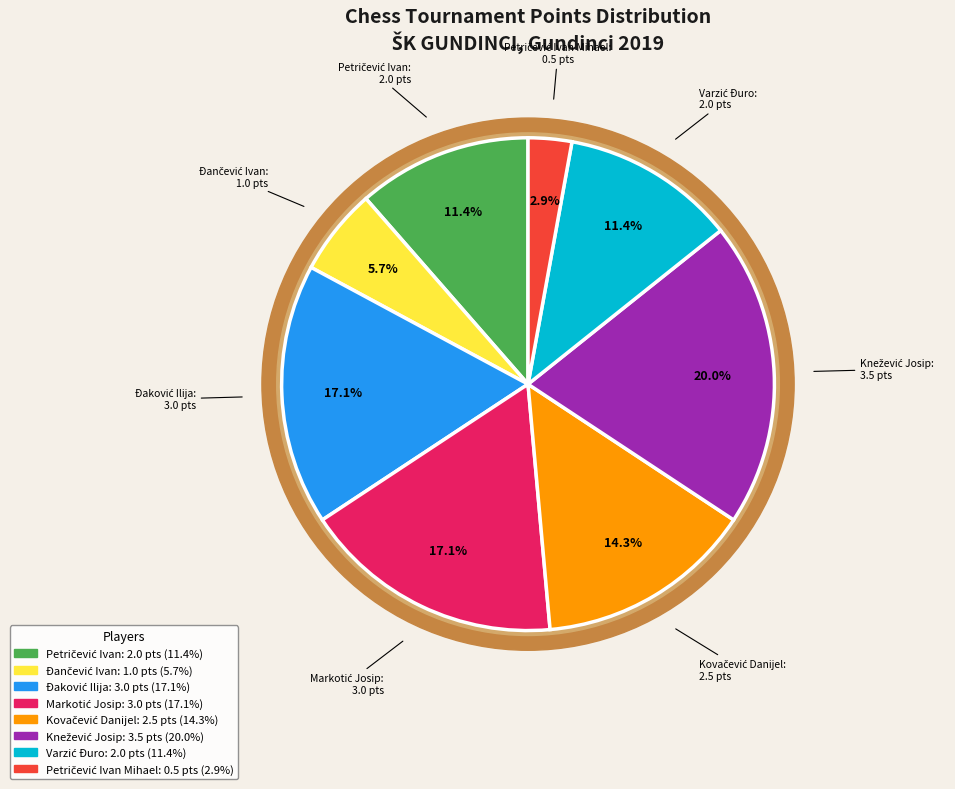

Does Đančević Ivan account for over 50% of the chart?

No